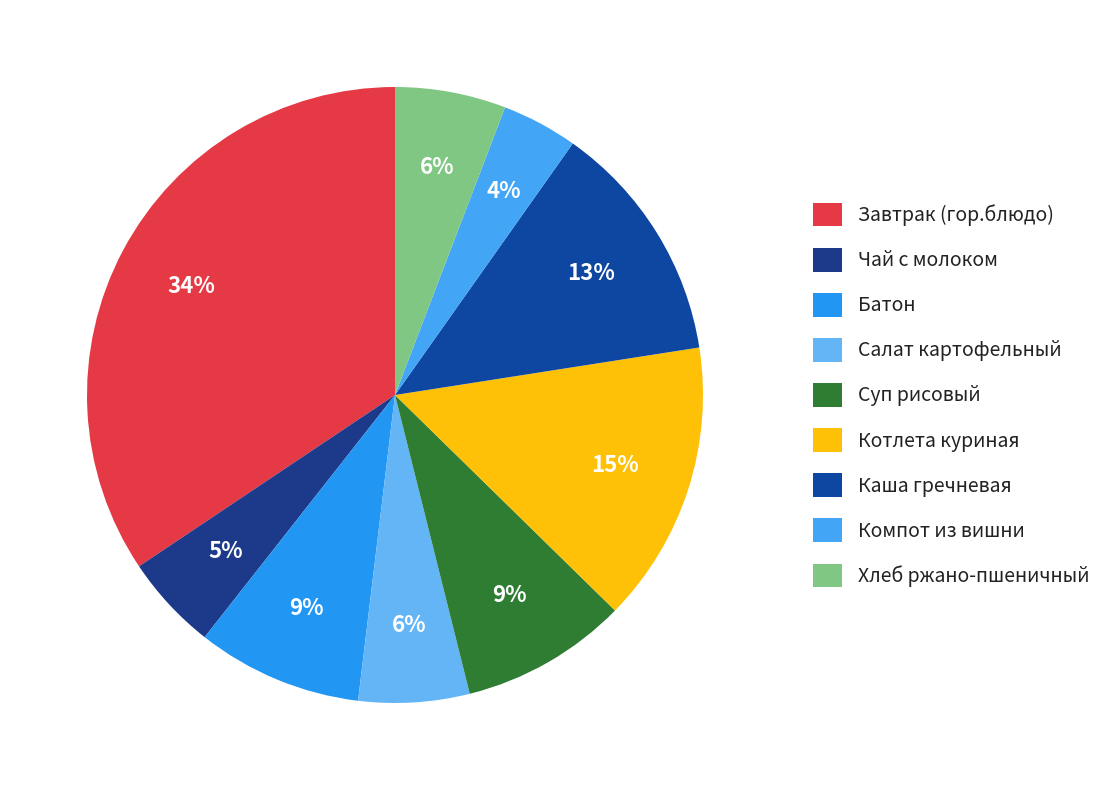

Which category has the smallest portion of the pie?

Компот из вишни